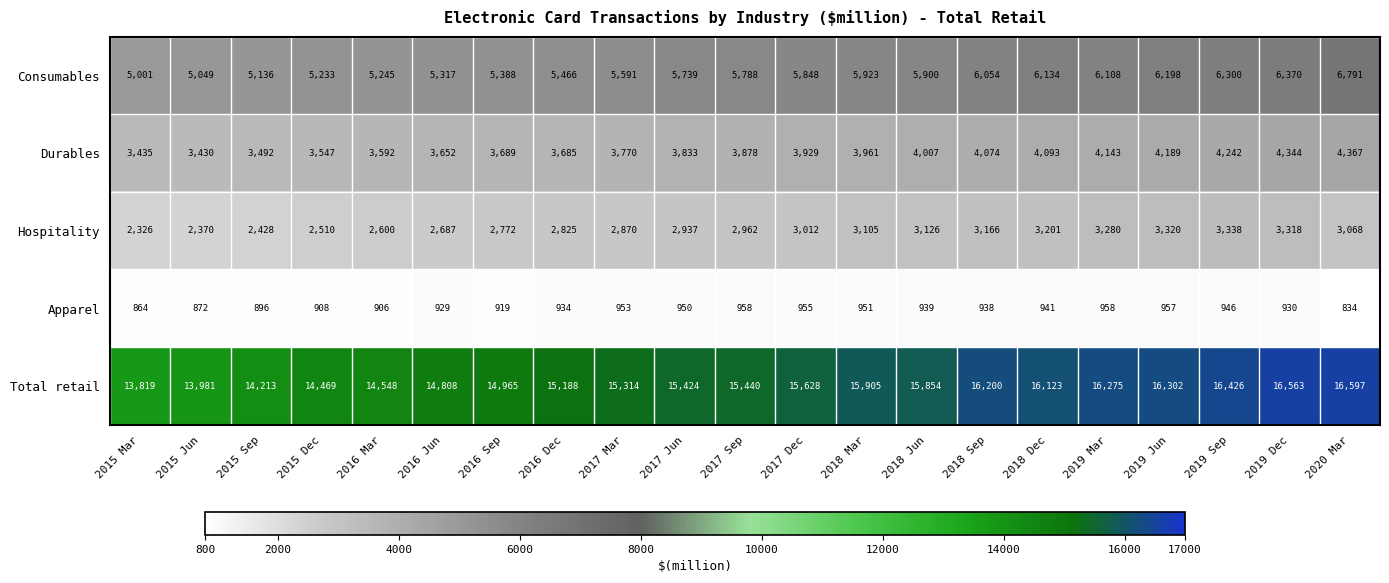

What is the difference between the maximum and minimum values in the Hospitality series?

1012